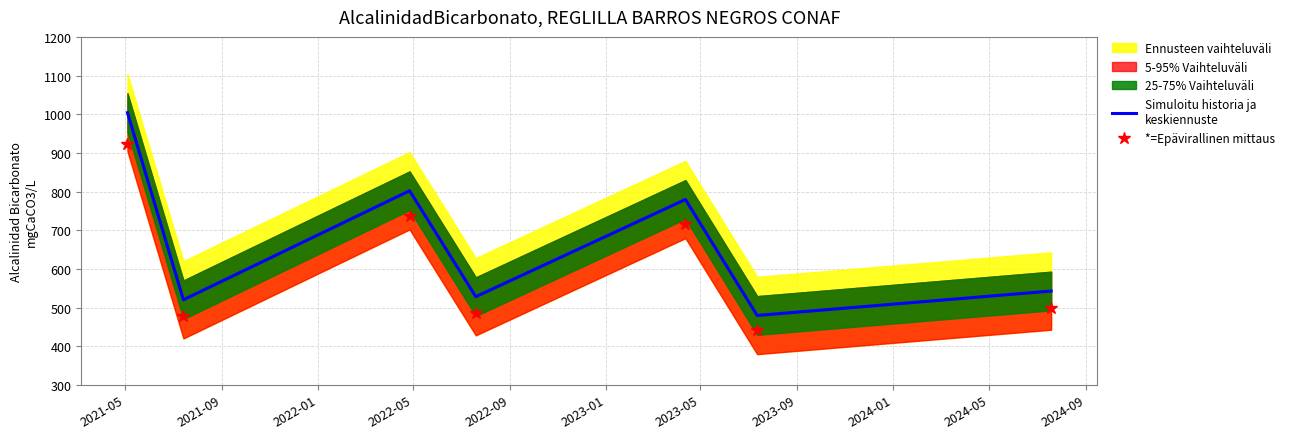

What is the difference between the second highest and second lowest values in the *=Epävirallinen mittaus series?

259.4